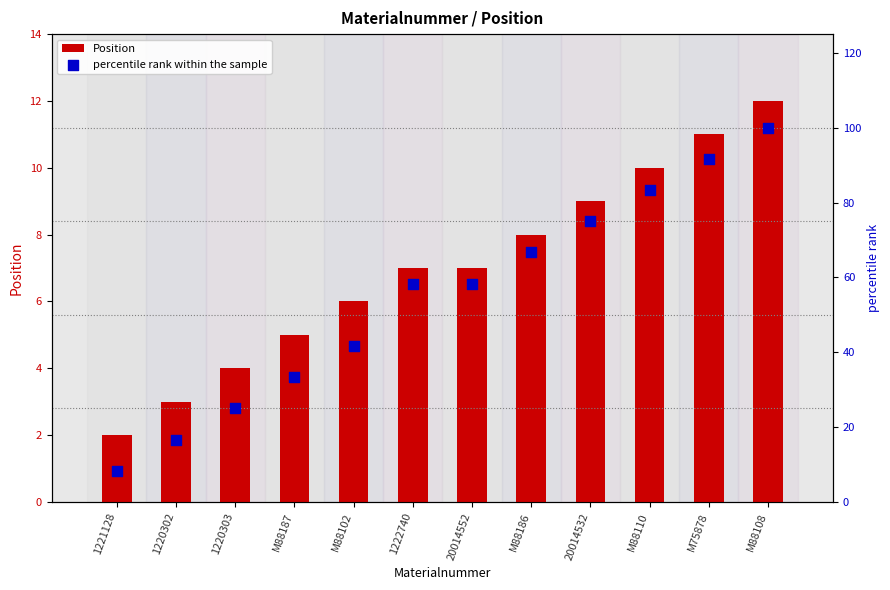

Which series contains the highest Y value?

percentile rank within the sample